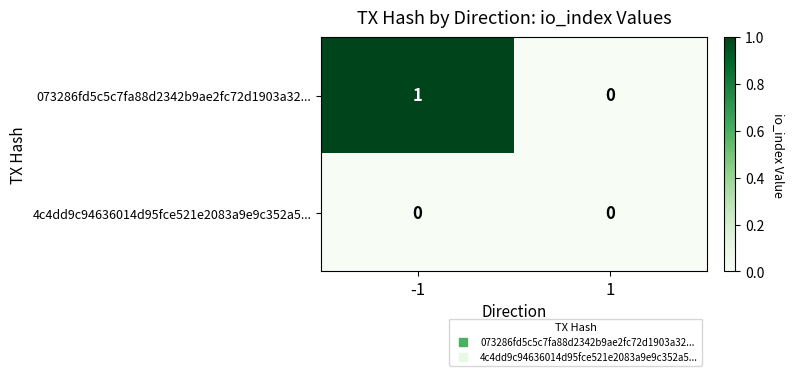

Reading left to right, extract all data points from this chart.

073286fd5c5c7fa88d2342b9ae2fc72d1903a32...: -1=1	1=0
4c4dd9c94636014d95fce521e2083a9e9c352a5...: -1=0	1=0